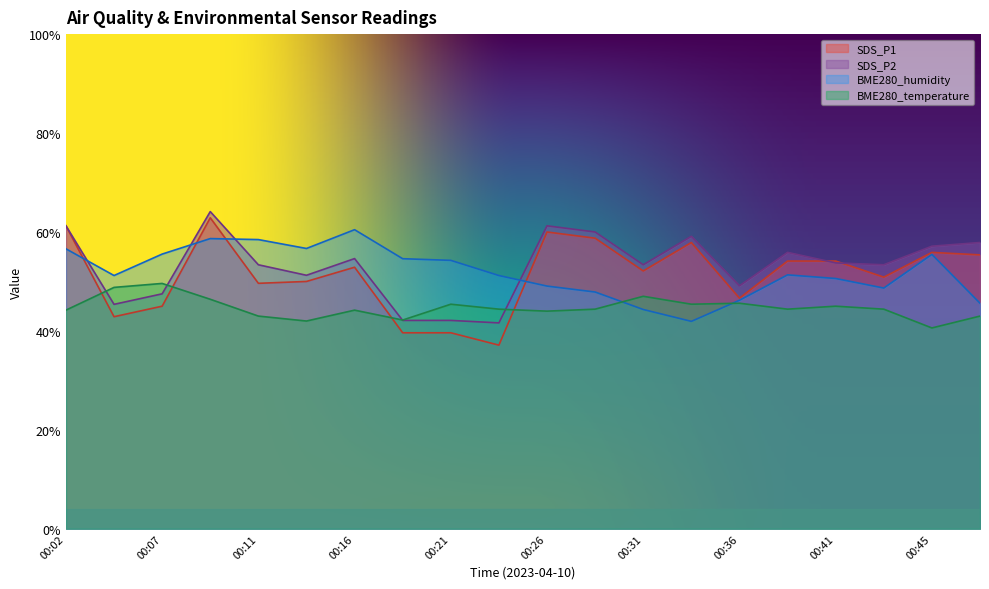

Rank the series at 00:26 from highest to lowest value.

SDS_P2, SDS_P1, BME280_humidity, BME280_temperature